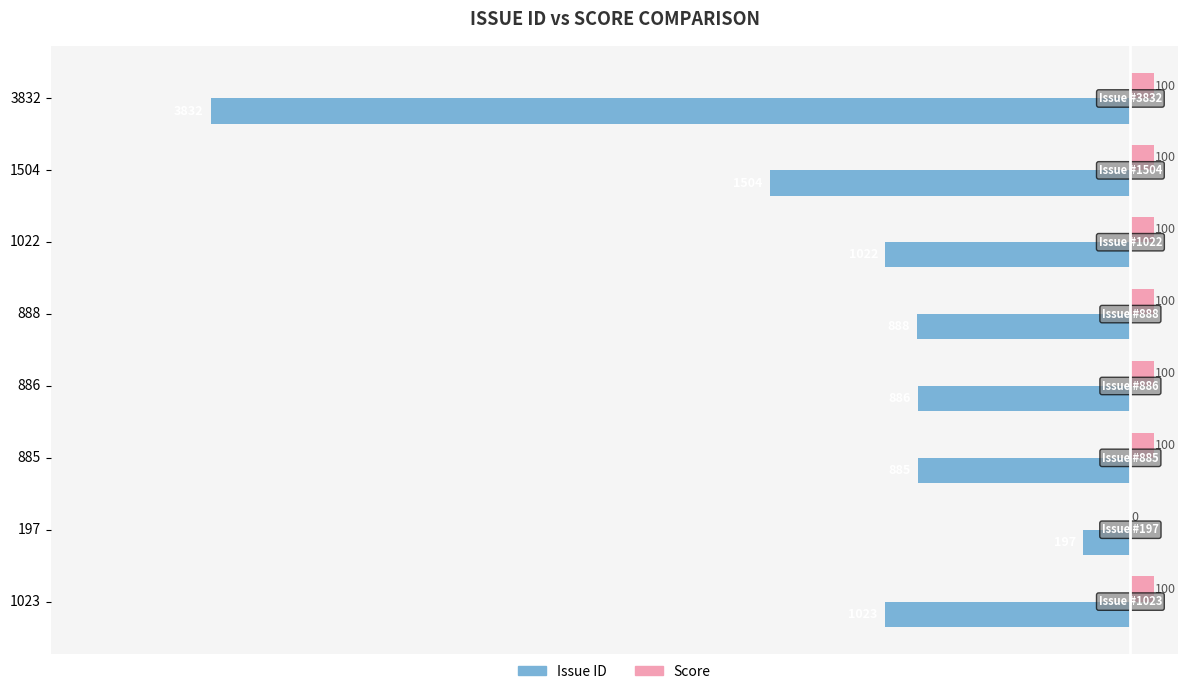

Which category has the highest value in the Issue ID series?

197